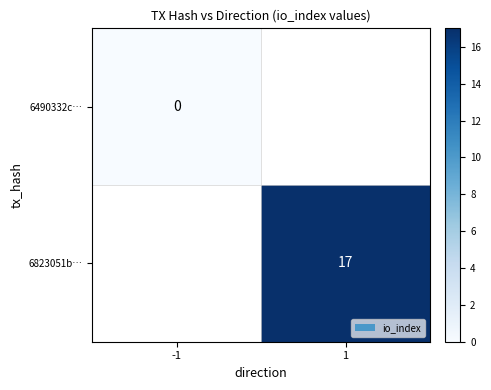

Is the value of 6823051b… at 1 greater than the value of 6490332c… at -1?

Yes